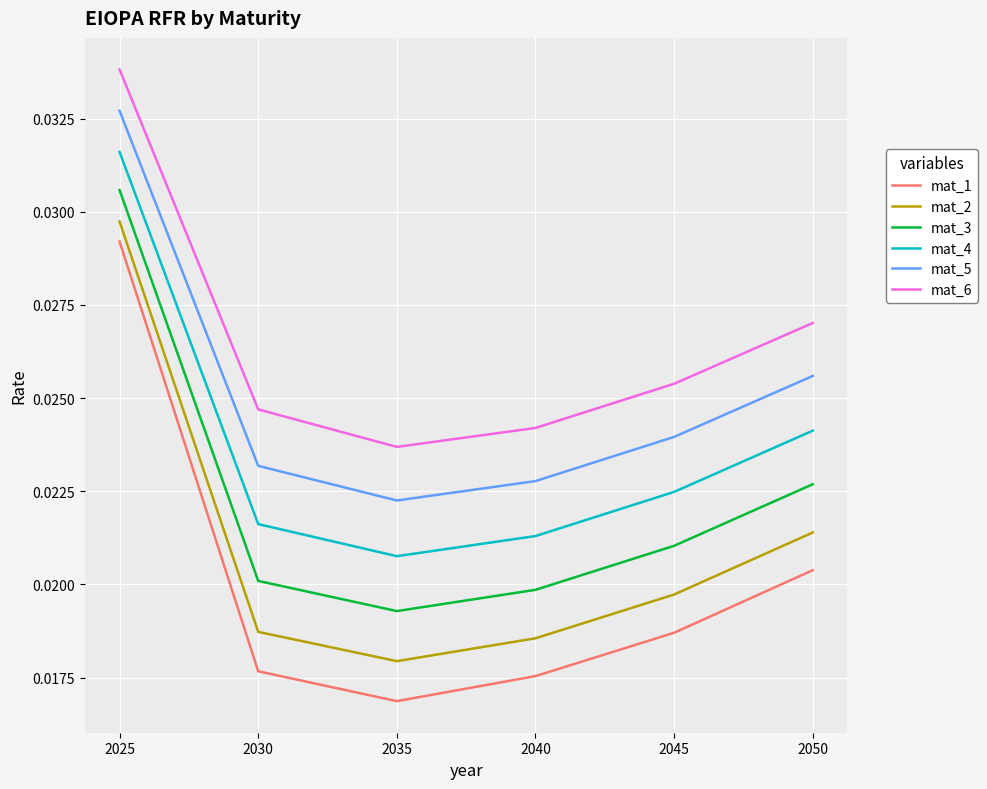

At how many categories does at least one series exceed 0?

6